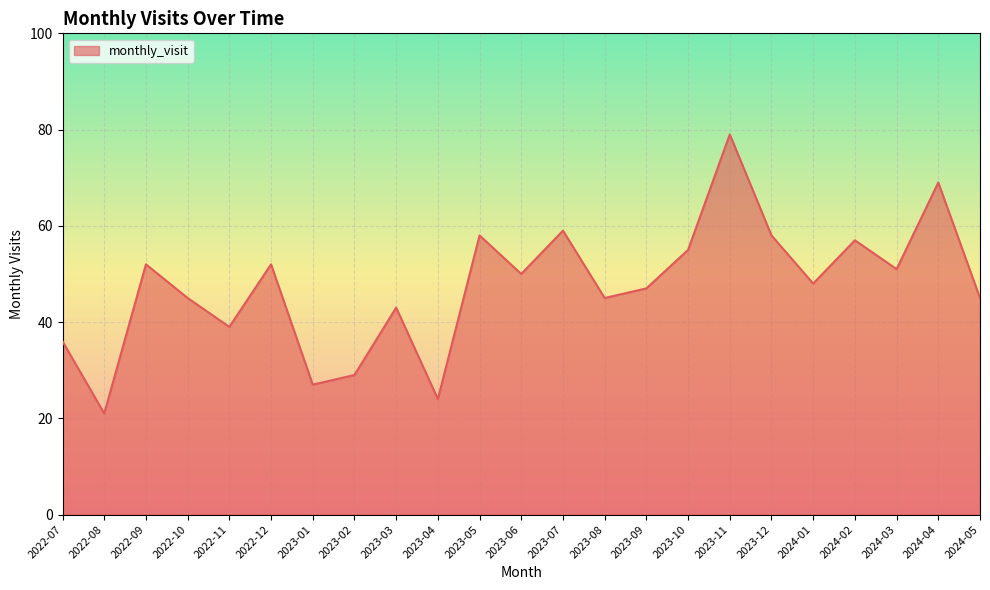

At which category does the data reach its first local valley?

2022-08